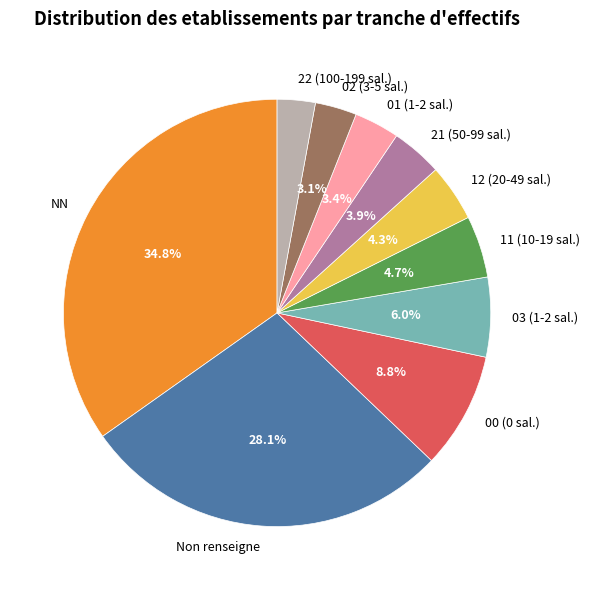

What is the total percentage of 21 (50-99 sal.) and 03 (1-2 sal.)?

9.9%